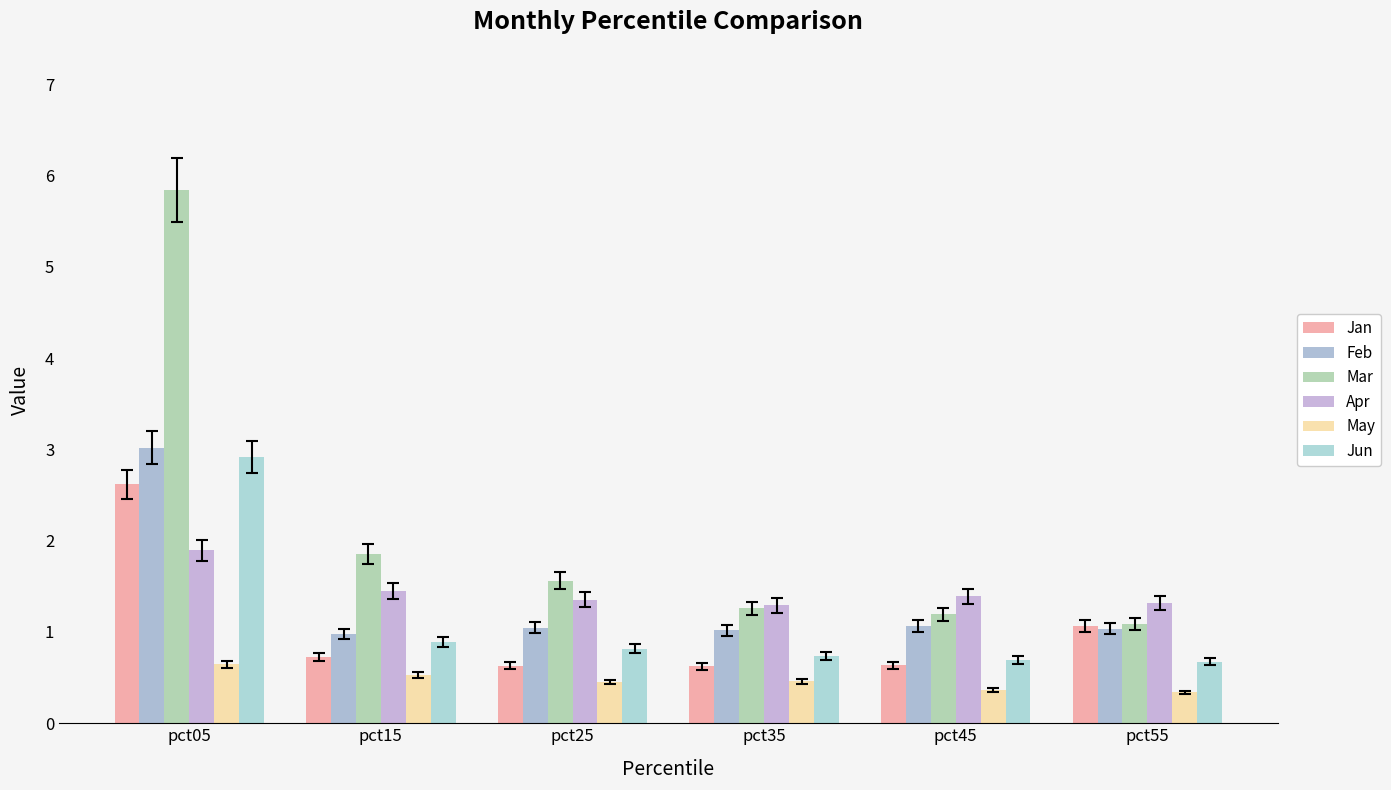

What is the spread (max minus min) of values at pct45?

1.0